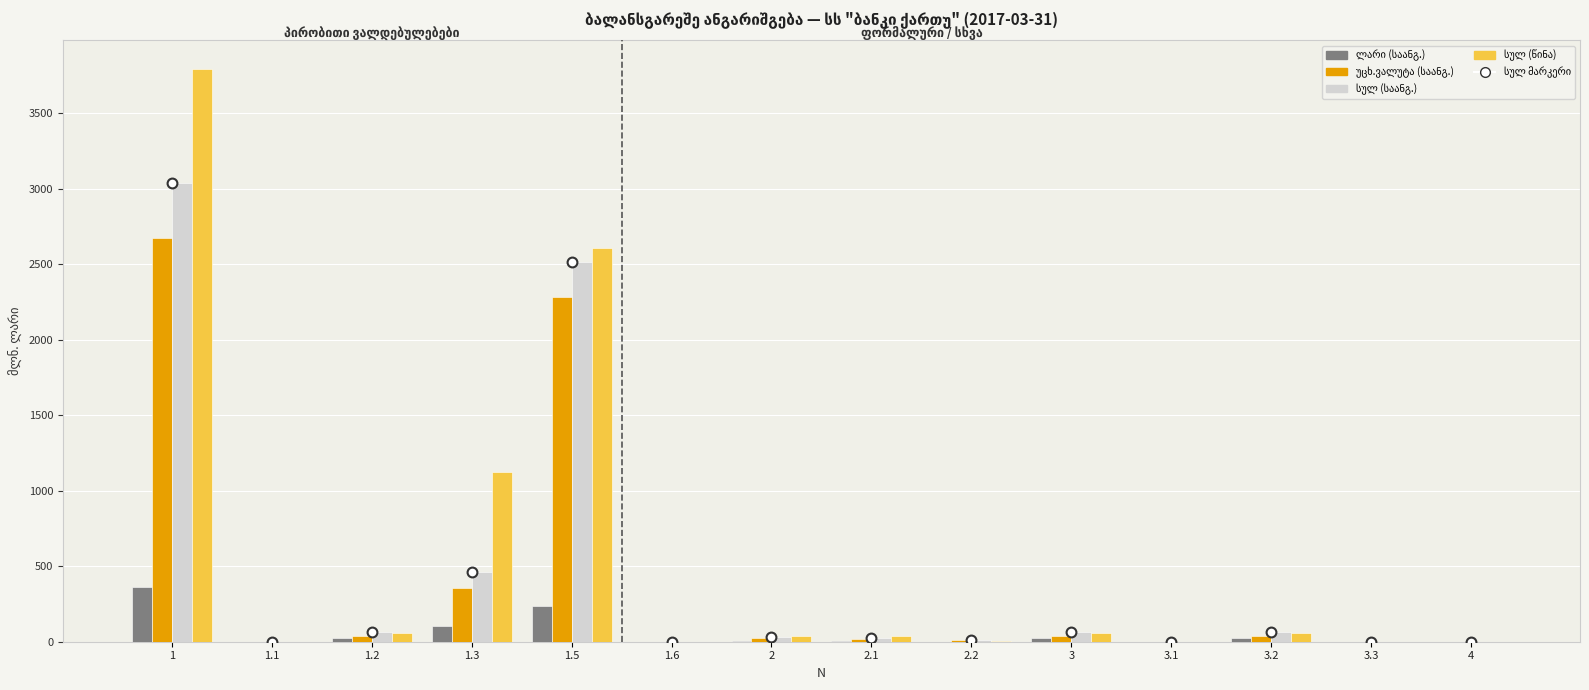

At how many categories does at least one series exceed 833?

3